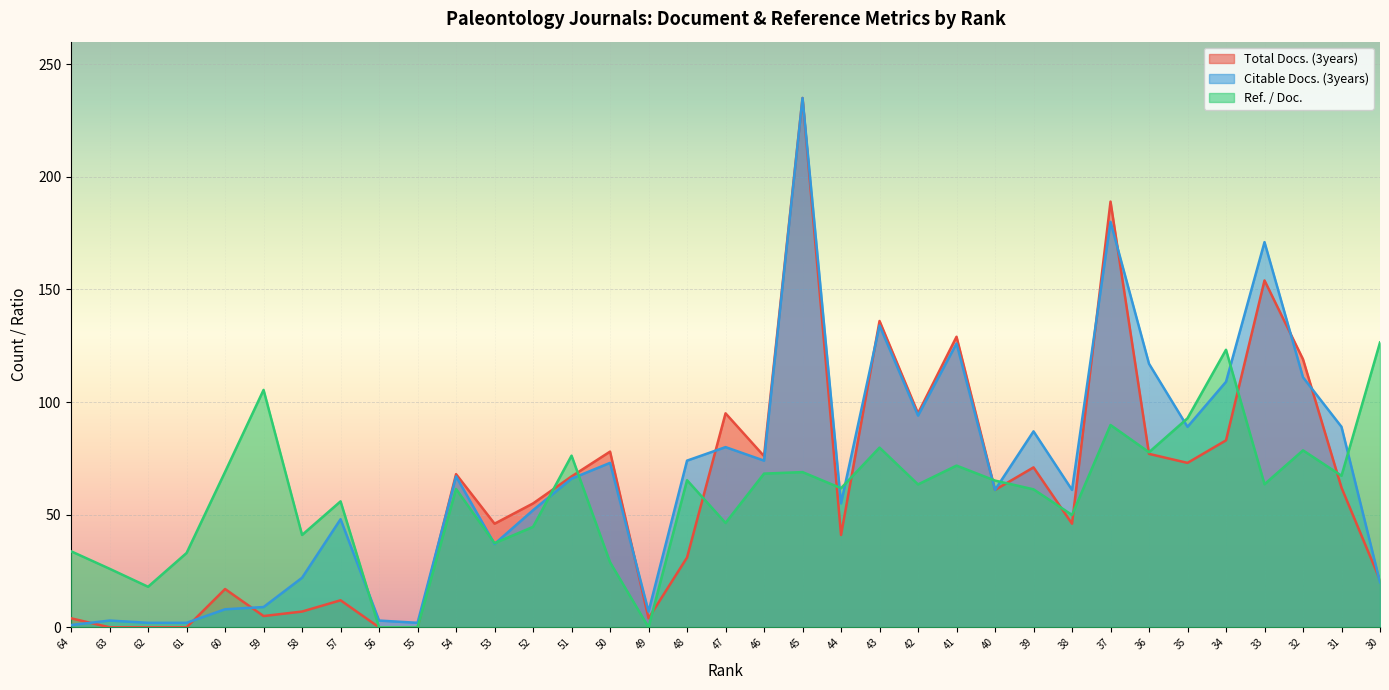

What is the average value of the Ref. / Doc. series?

58.6